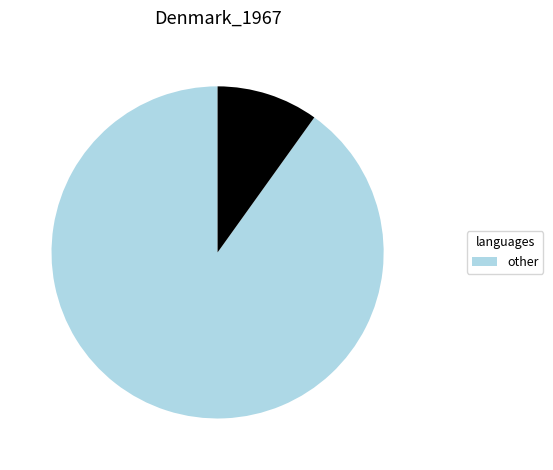

Does any single category account for the majority?

Yes